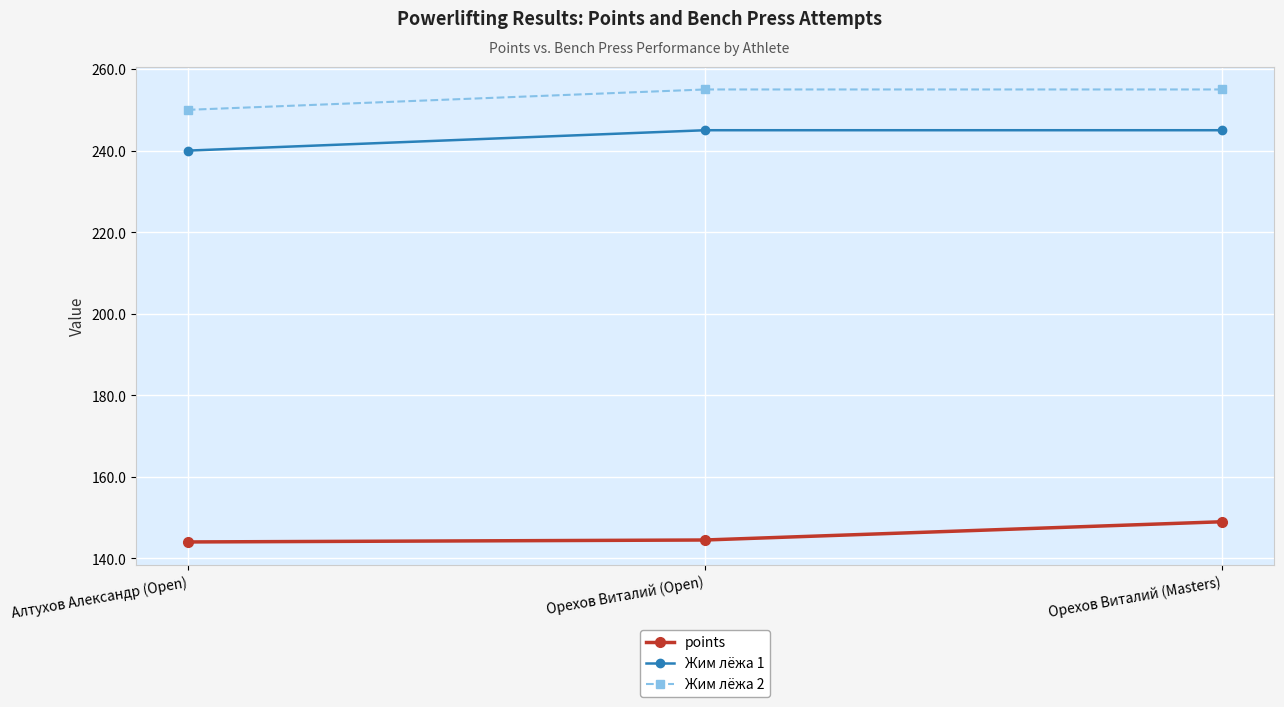

What is the spread (max minus min) of values at Орехов Виталий (Open)?

110.5